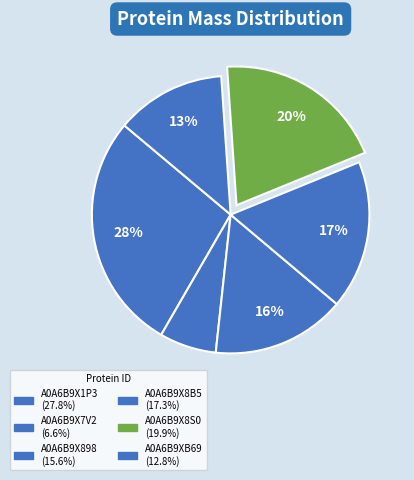

To the nearest percent, what is the combined percentage of A0A6B9X898 and A0A6B9X8S0?

35%